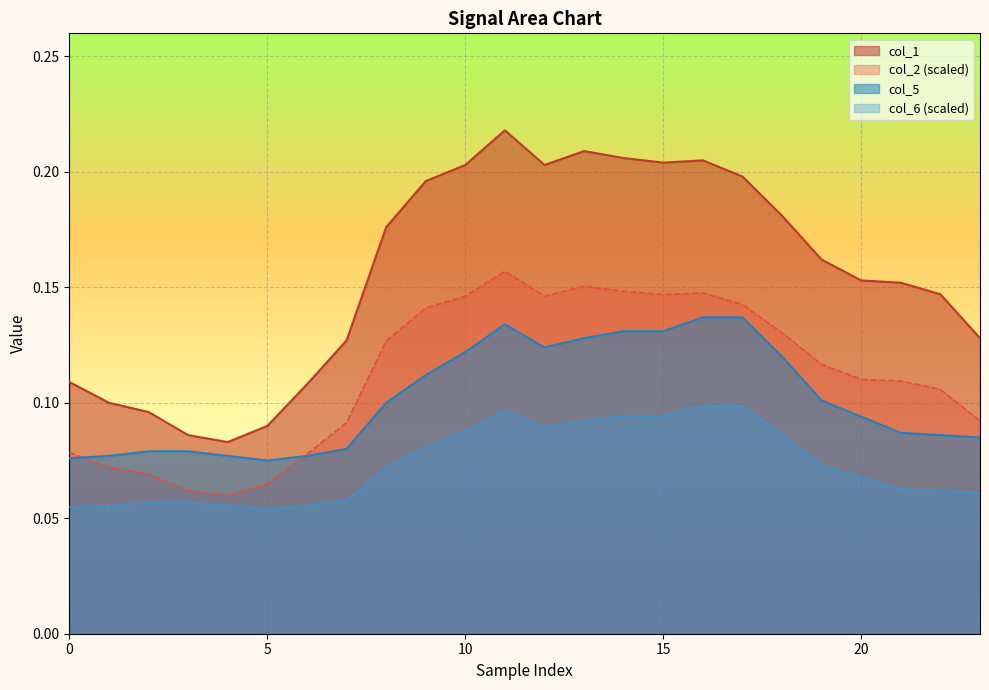

True or false: col_1 and col_5 intersect in this chart.

False